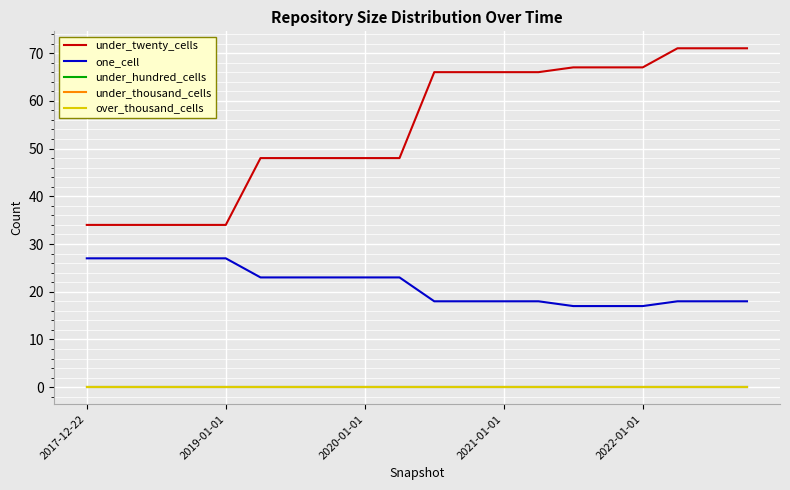

Which series has the largest total across all categories?

under_twenty_cells